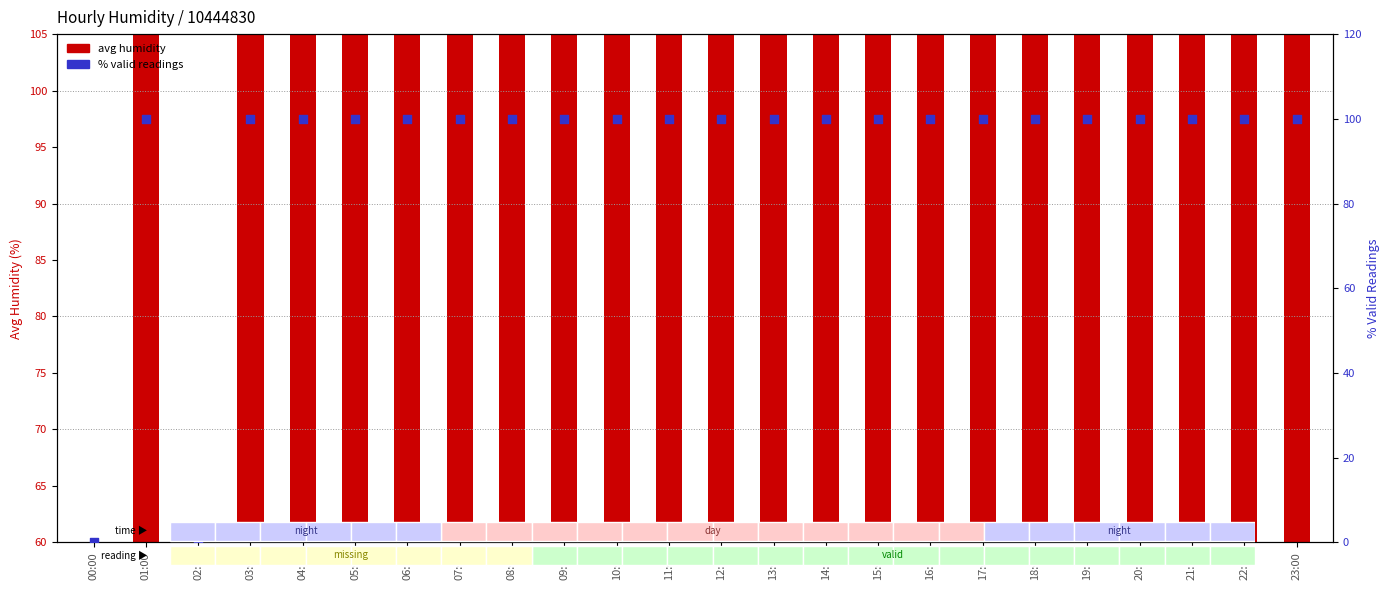

At which category is the sum across all series the highest?

01:00